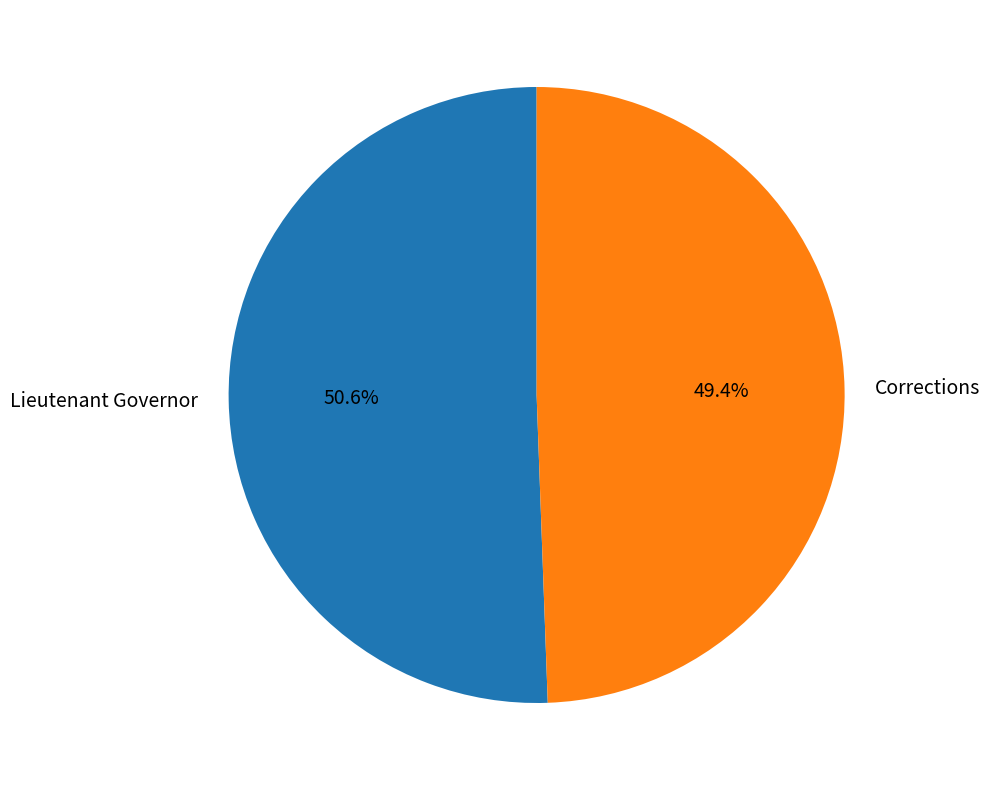

Which category accounts for the majority?

Lieutenant Governor